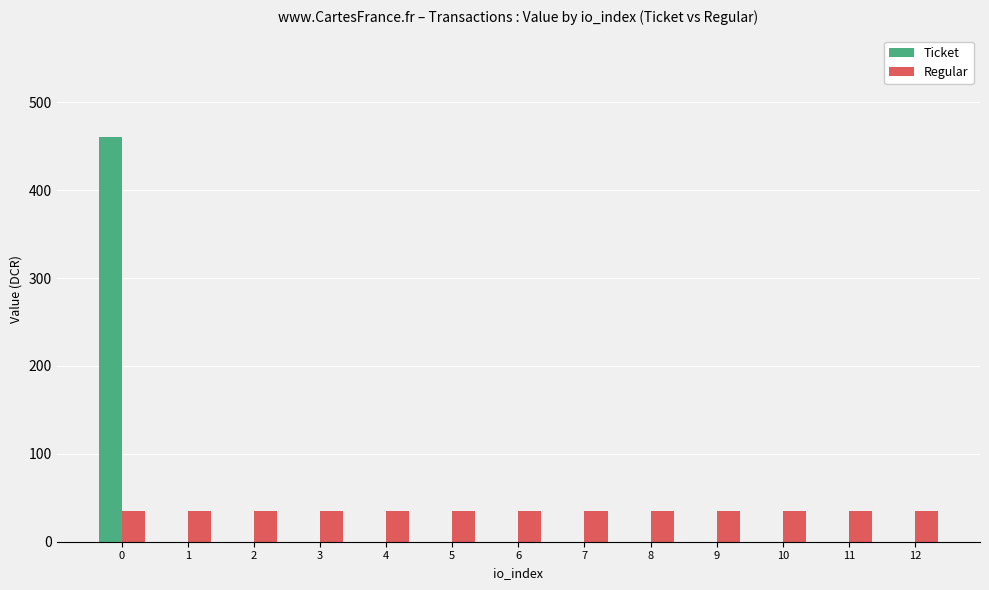

Is the value of Regular at 8 greater than the value of Ticket at 8?

Yes